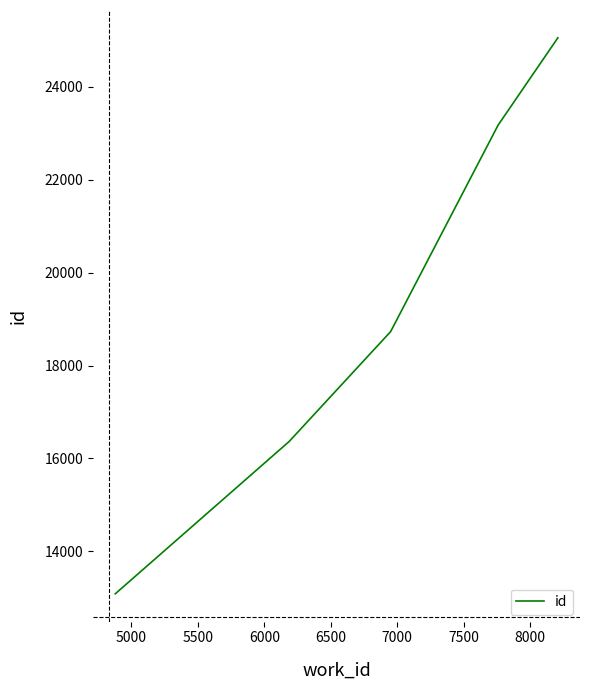

True or false: the data has more than 2 interior local peaks.

False